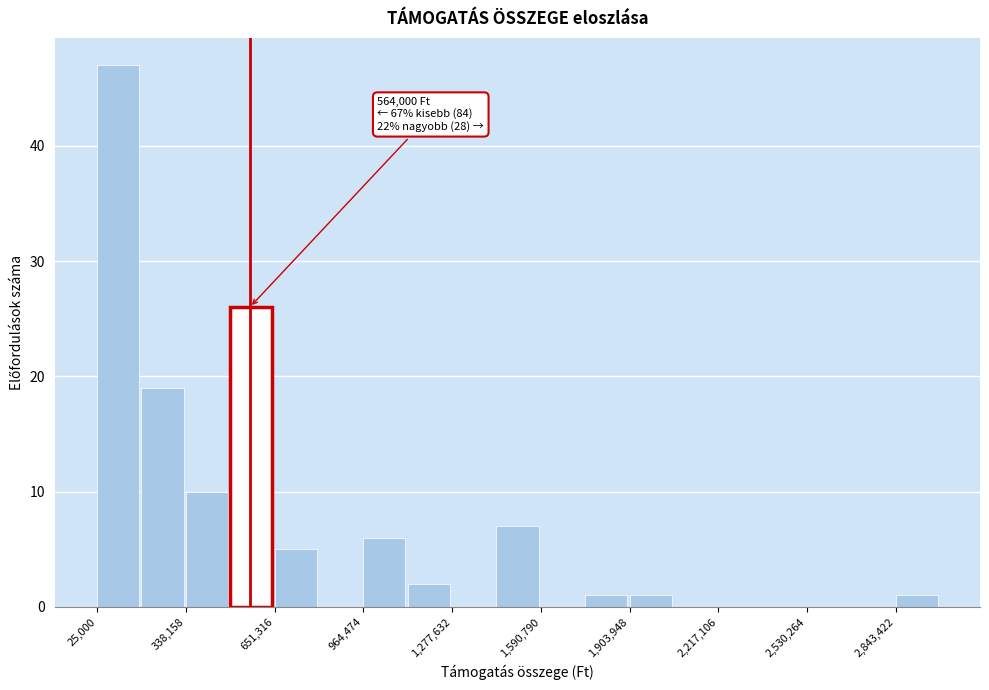

Read against the x-axis, roughly where is the centre of the tallest bar?

100000